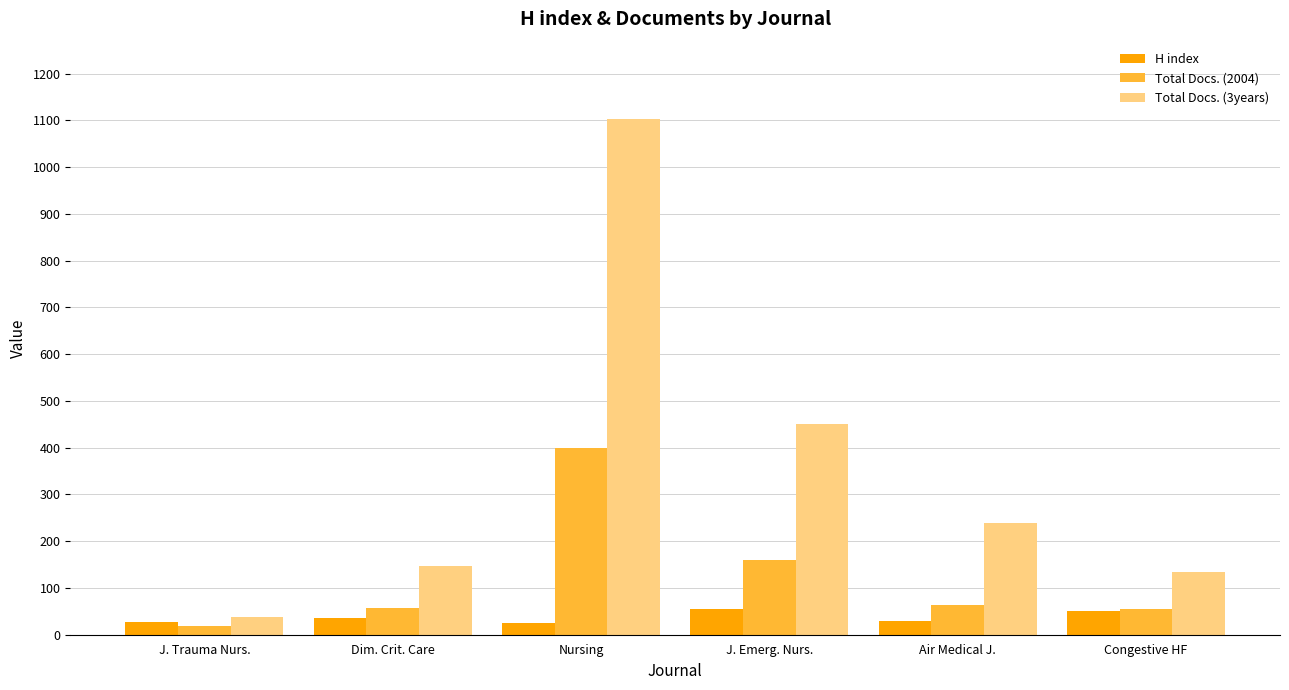

What is the total value across all series at Dim. Crit. Care?

238